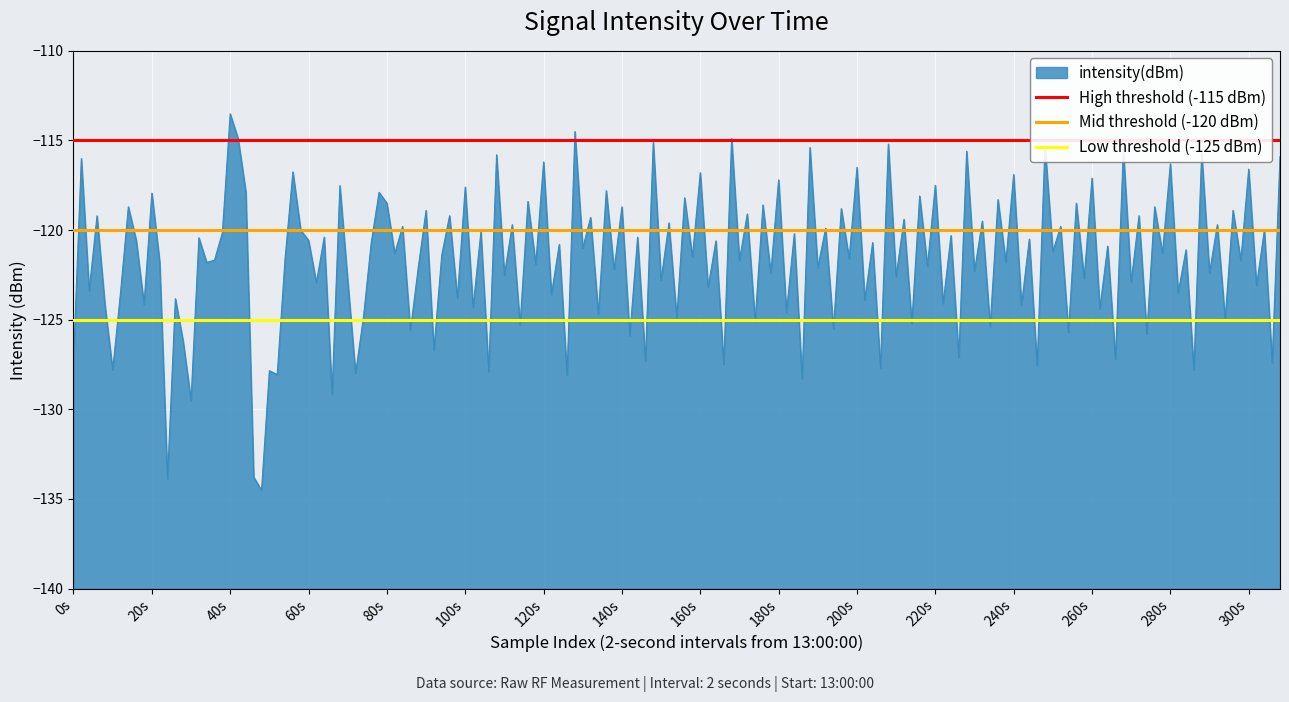

What is the lowest value of the intensity(dBm) series?

-134.5